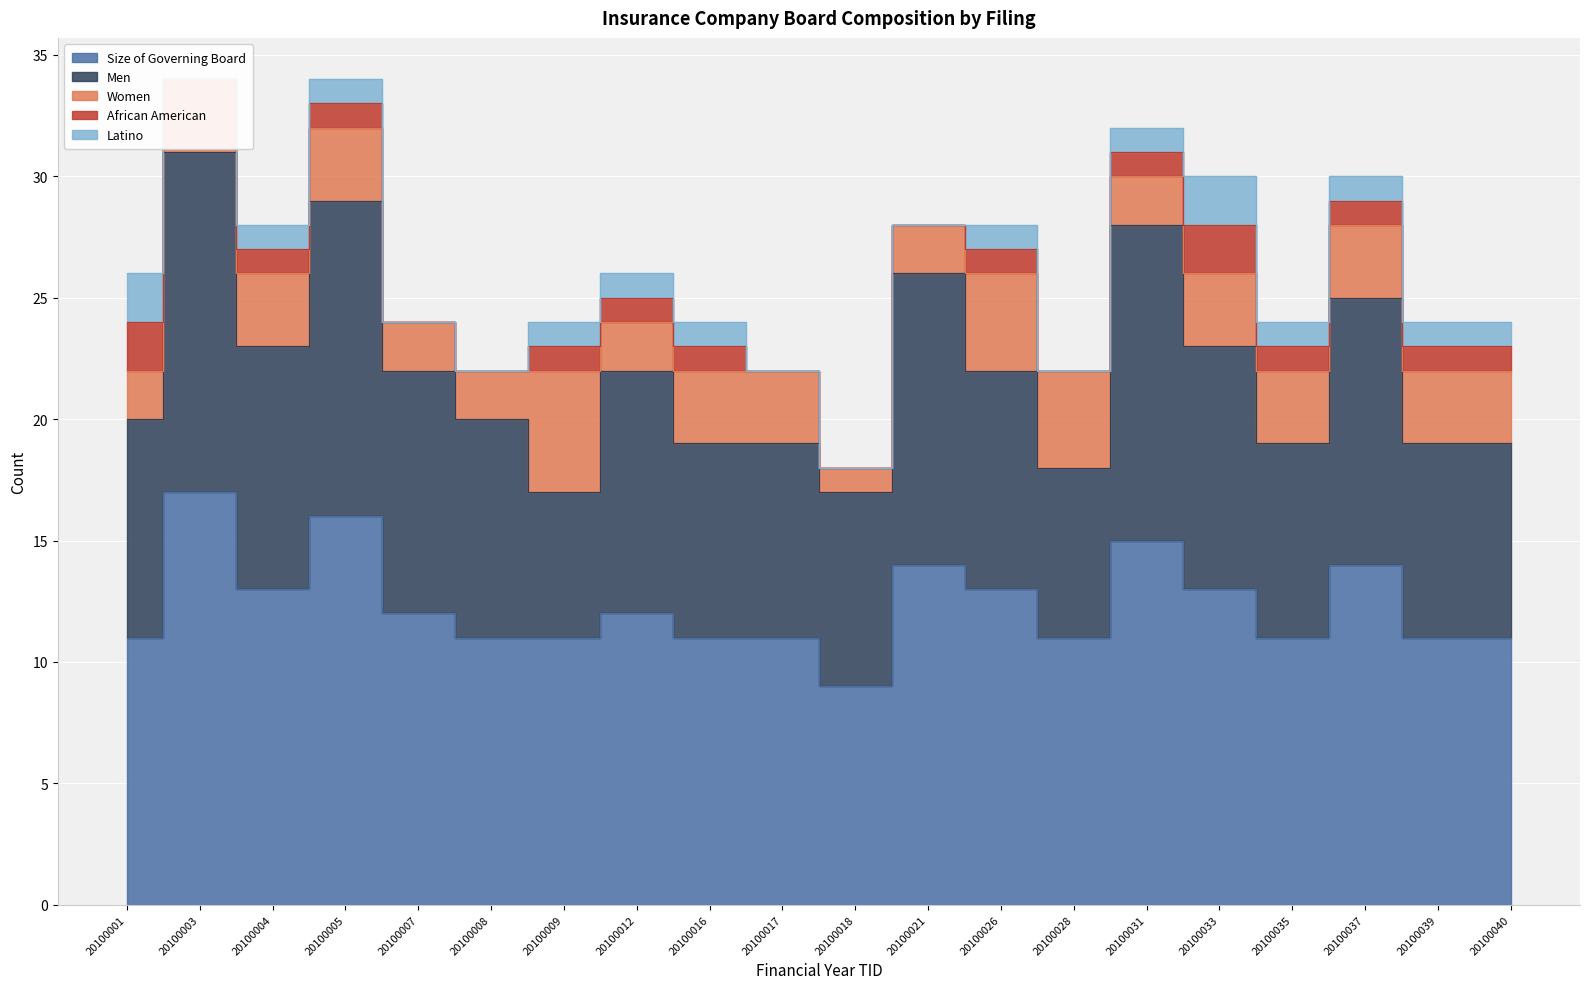

What is the highest value of the Women series?

5